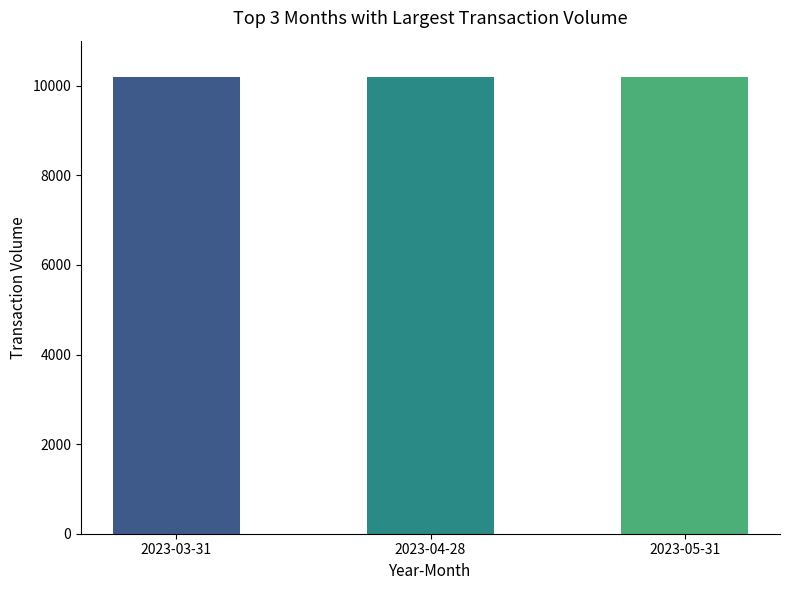

Are the bars grouped side by side (vs. stacked)?

Yes